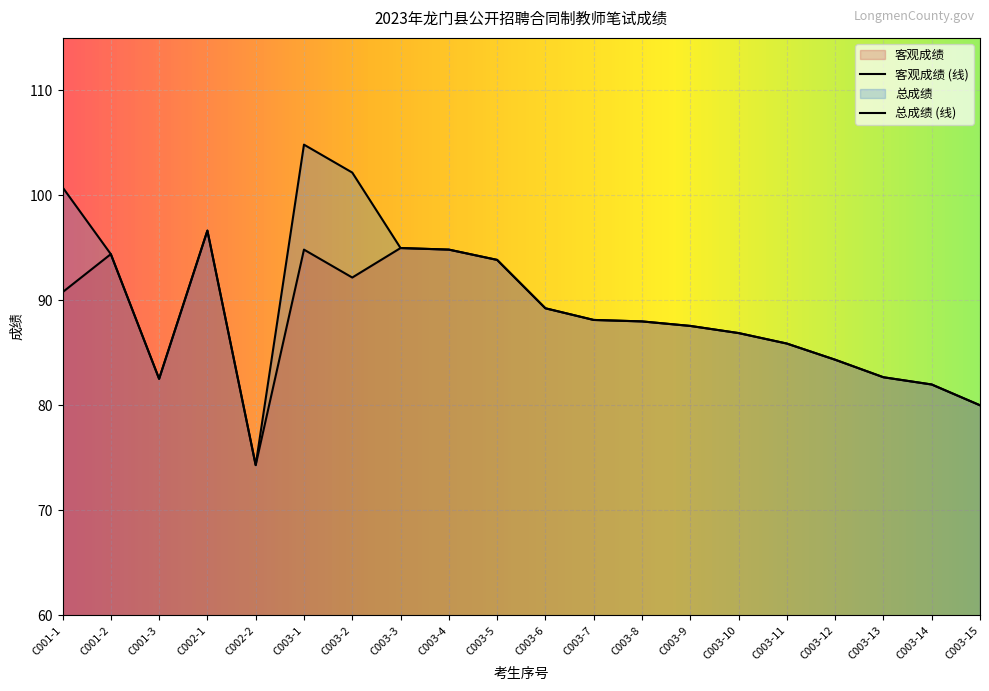

What is the label of the 4th point from the right?

C003-12